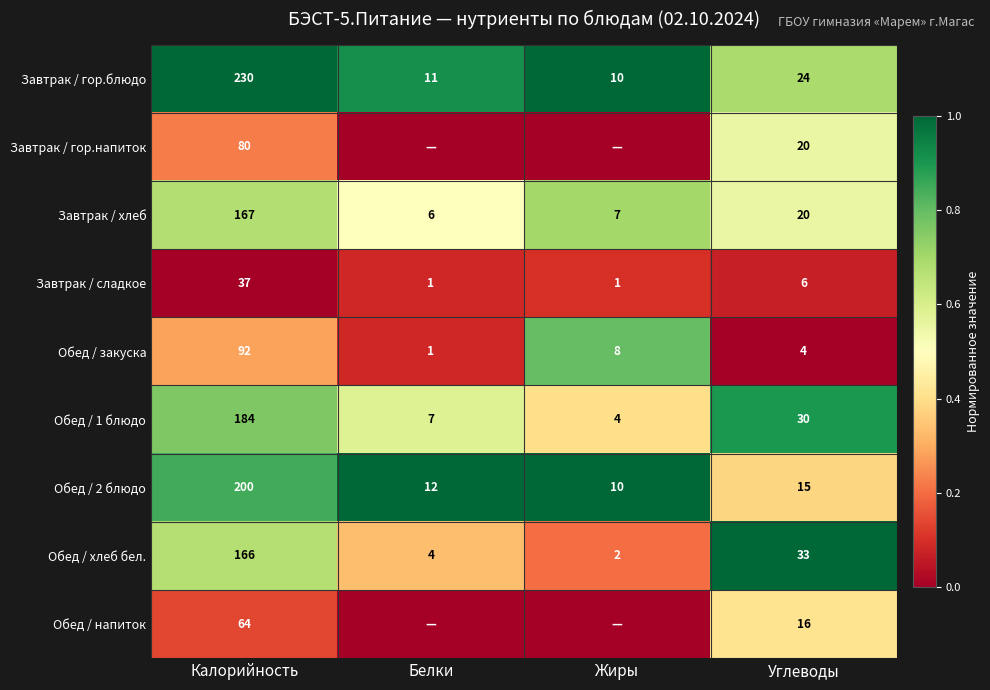

At how many categories does at least one series exceed 0?

4